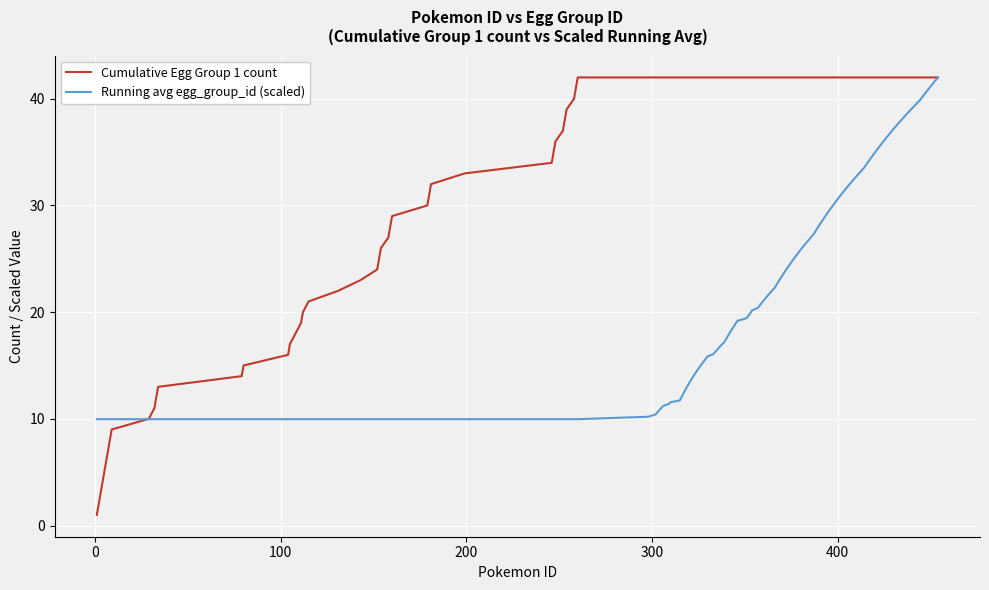

List the series in order of their overall mean, lowest first.

Running avg egg_group_id (scaled), Cumulative Egg Group 1 count